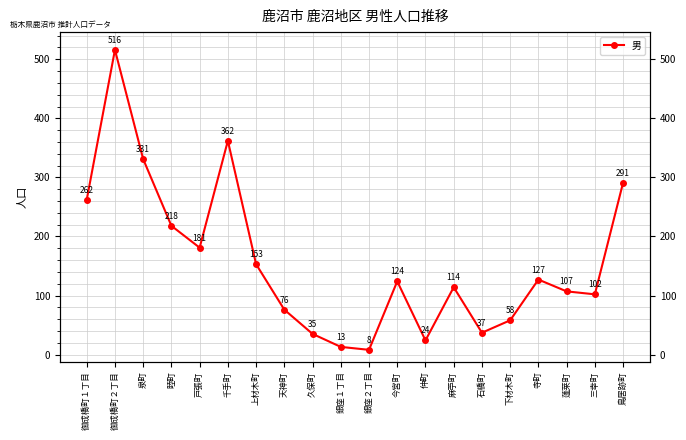

The chart shows a value of 75 at 寺町. True or false?

False